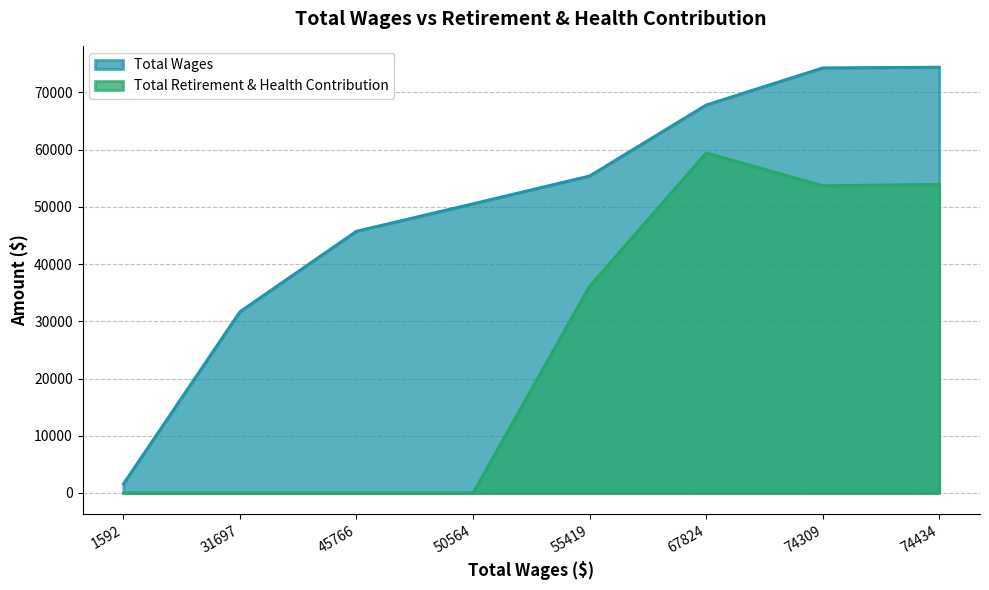

True or false: Total Wages and Total Retirement & Health Contribution intersect in this chart.

False